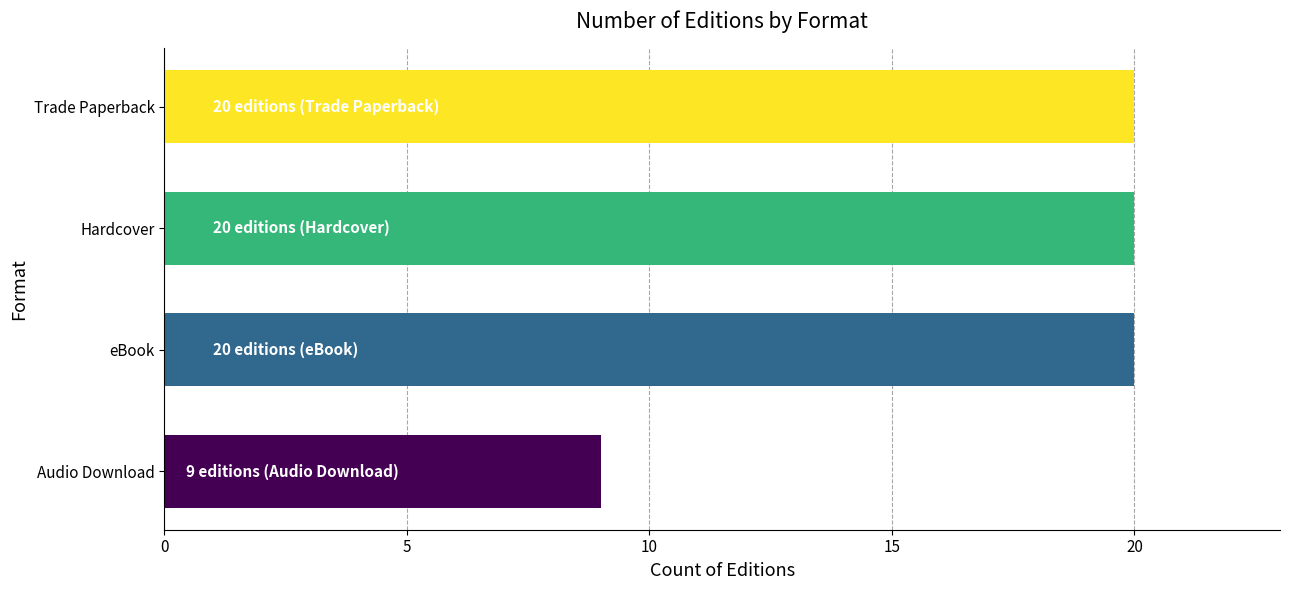

What is the approximate value at Trade Paperback, to the nearest 5?

20